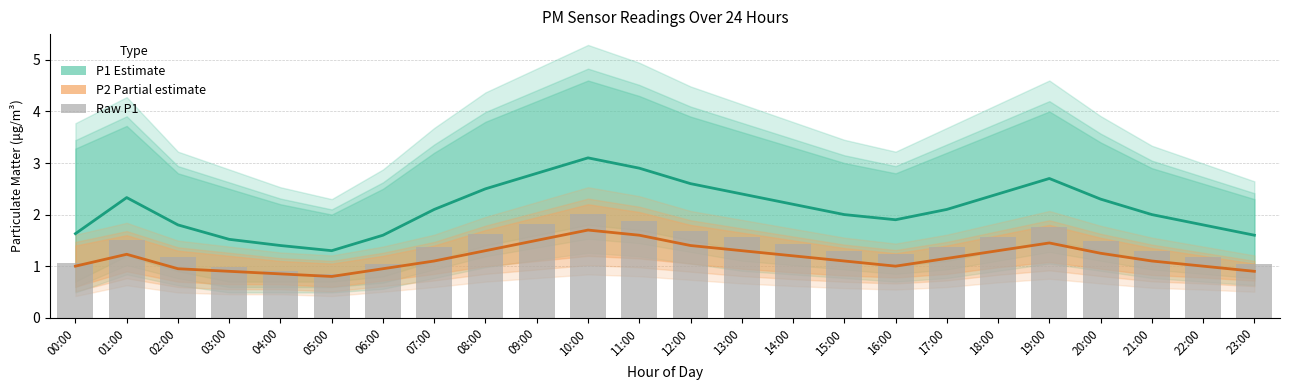

Is the value of Raw P1 at 00:00 greater than the value of P1 (Estimate) at 17:00?

No